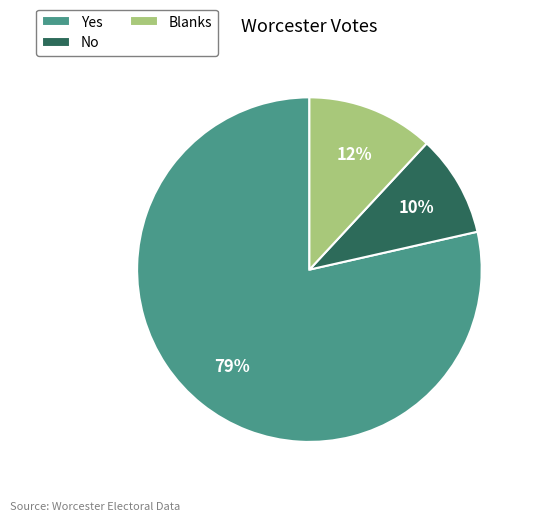

Is it true that Blanks is 12% of the pie?

True